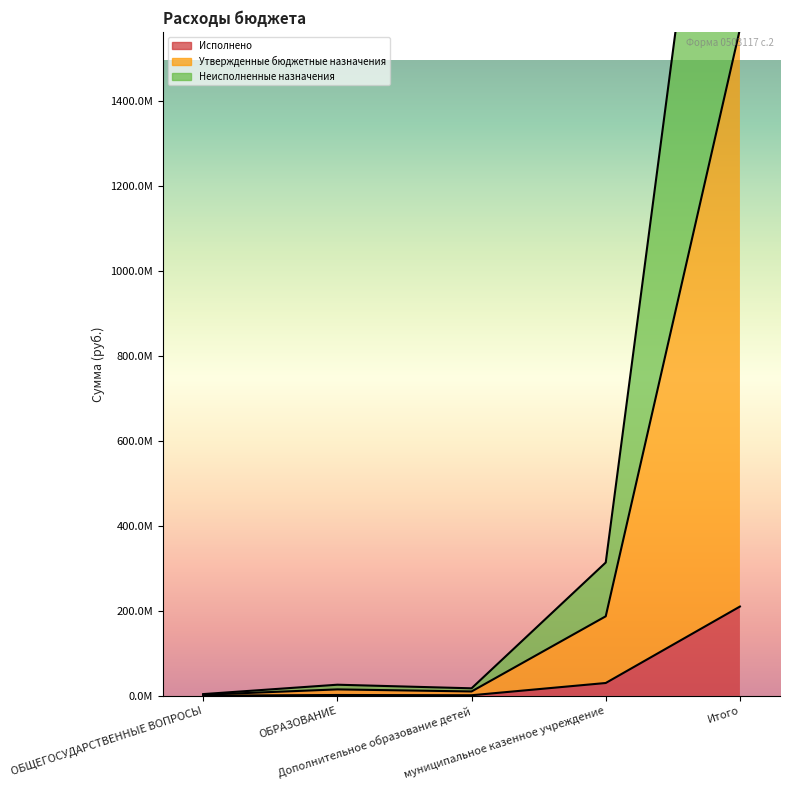

Rank the series at Итого from lowest to highest value.

Исполнено, Неисполненные назначения, Утвержденные бюджетные назначения